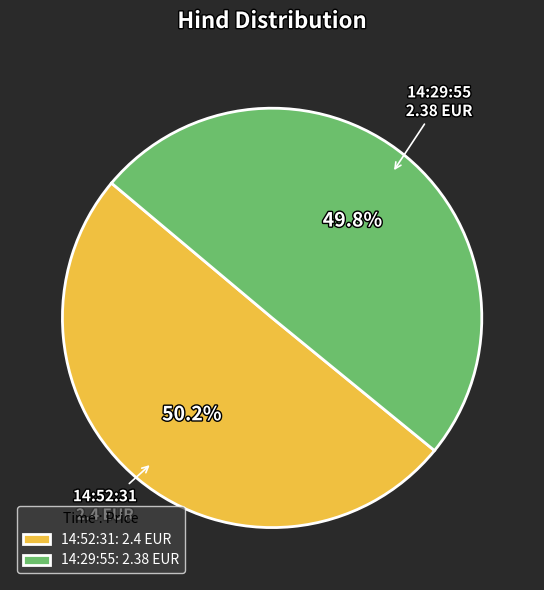

Is it true that 14:52:31 is 63% of the pie?

False